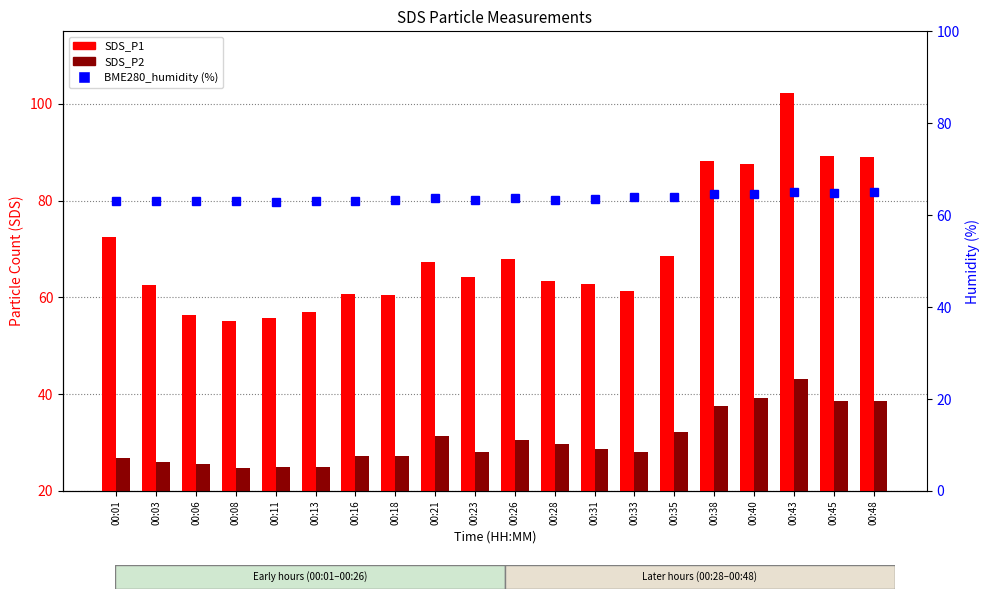

What is the sum of the SDS_P1 values at 00:08 and 00:45?

144.4